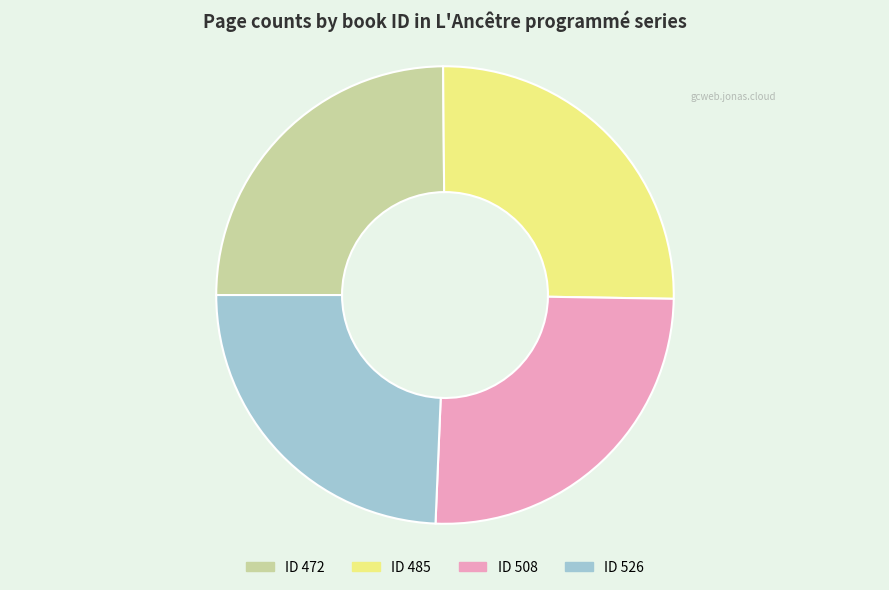

Do ID 485 and ID 508 together represent more than half of the pie?

Yes